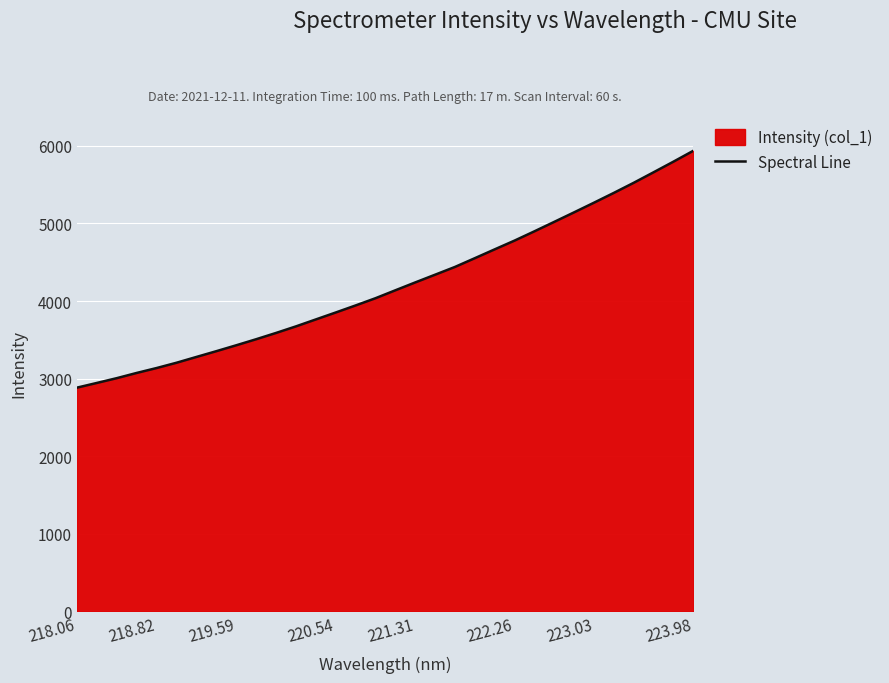

True or false: the data has more than 0 interior local peaks.

False